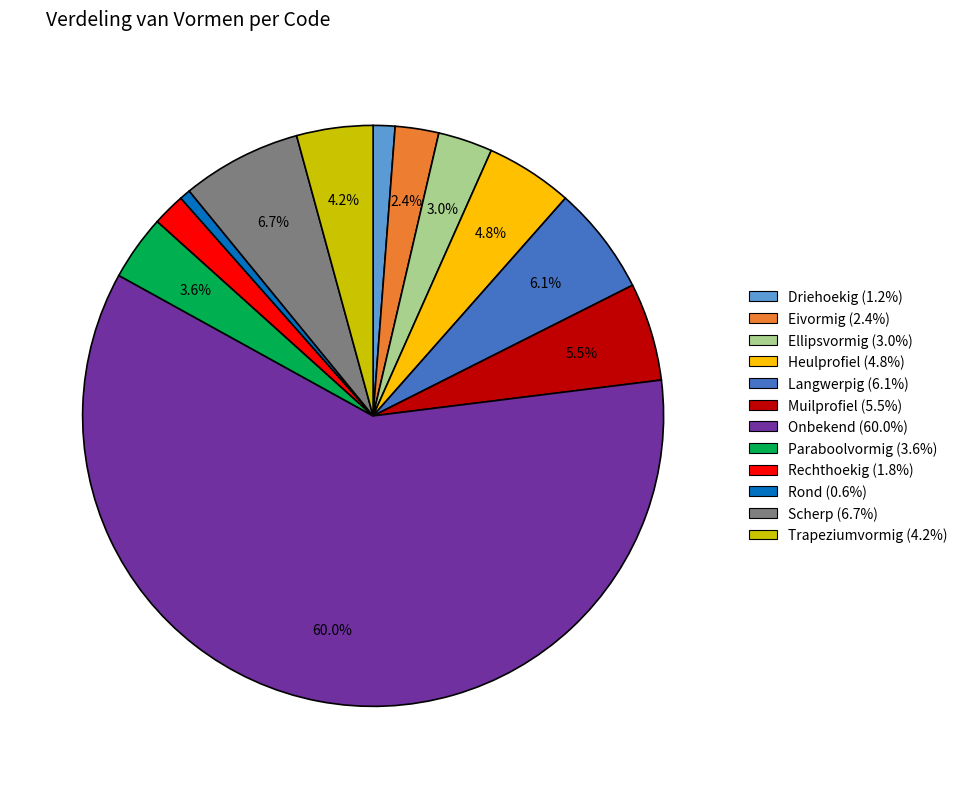

True or false: Rechthoekig accounts for 9% of the total.

False